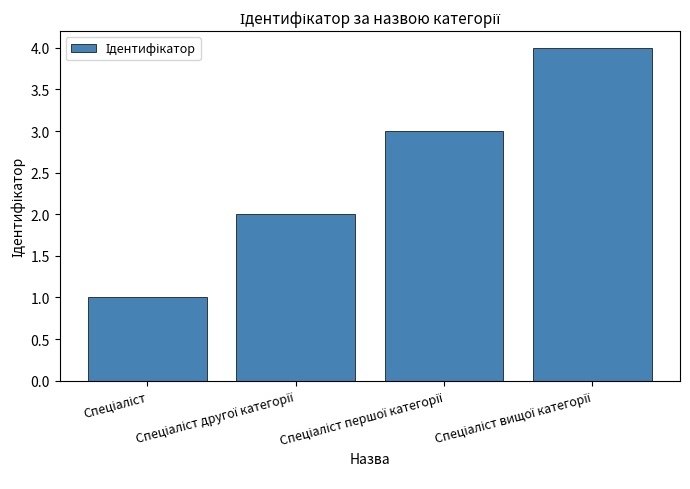

Reading left to right, what are all the values shown in this chart?

1	2	3	4